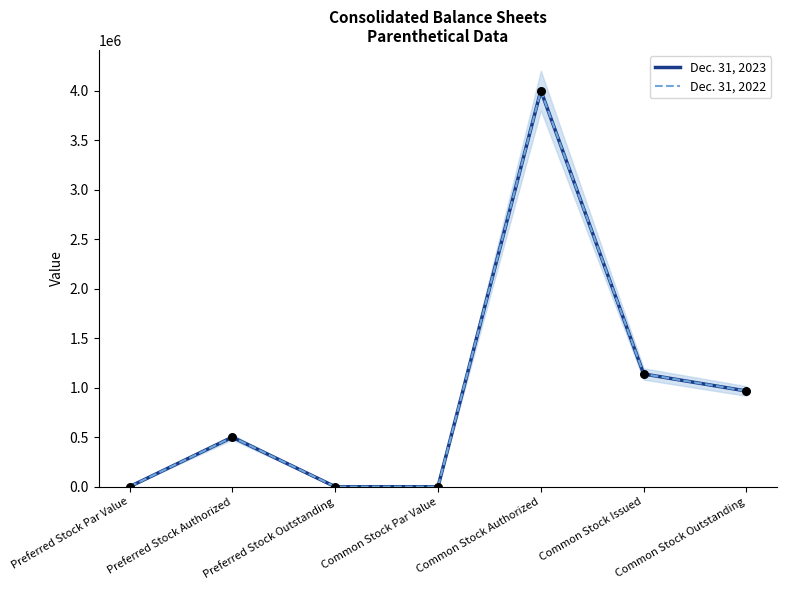

Which series has the largest Y range (max minus min)?

Dec. 31, 2023